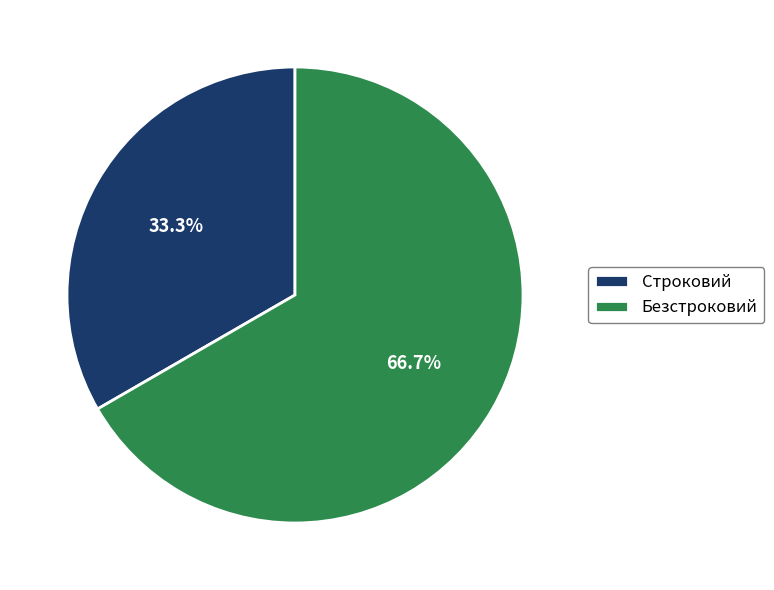

Which category has the smallest portion of the pie?

Строковий